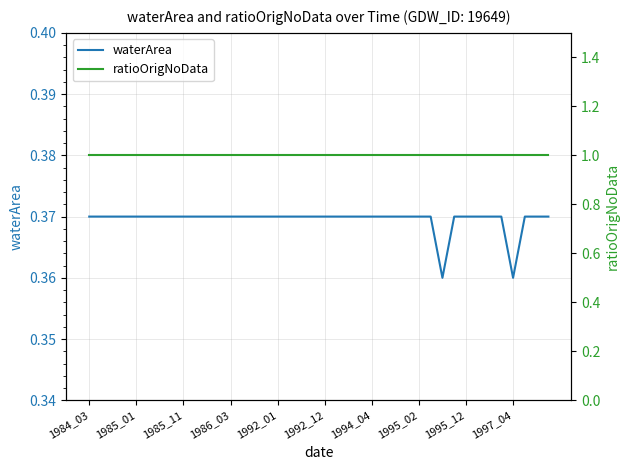

How many waterArea values are between 0 and 1?

40